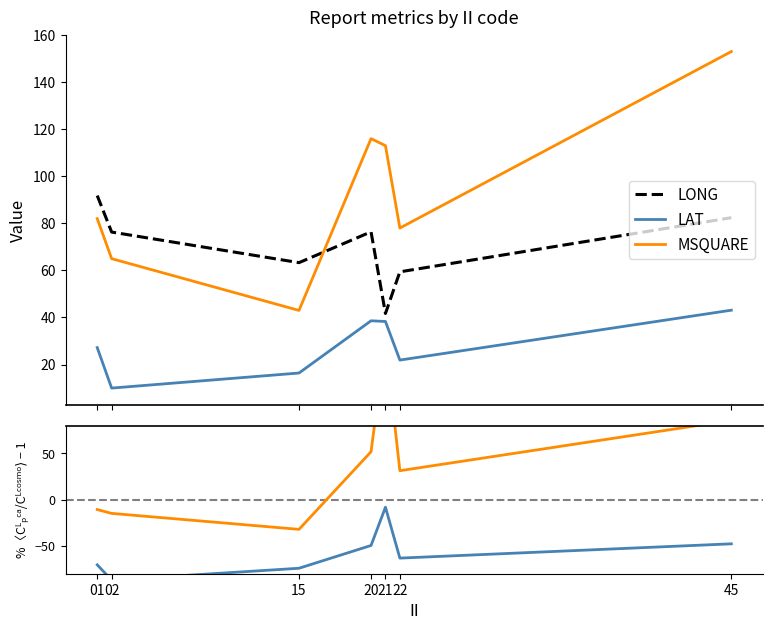

What is the difference between the second highest and second lowest values in the LONG series?

23.0